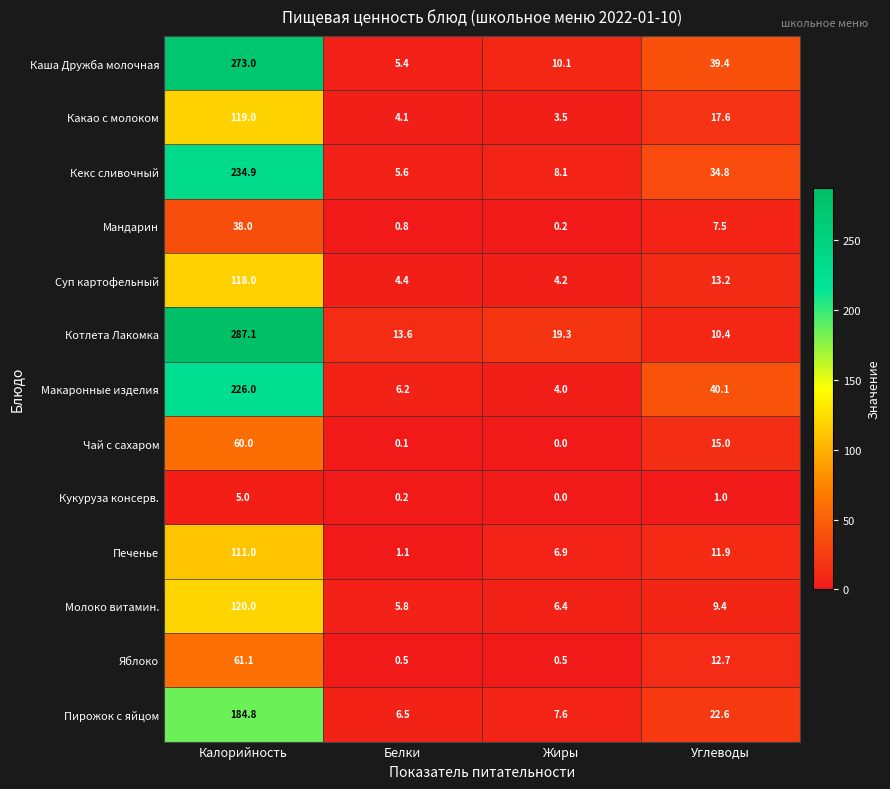

Which series has the largest range (max minus min)?

Котлета Лакомка